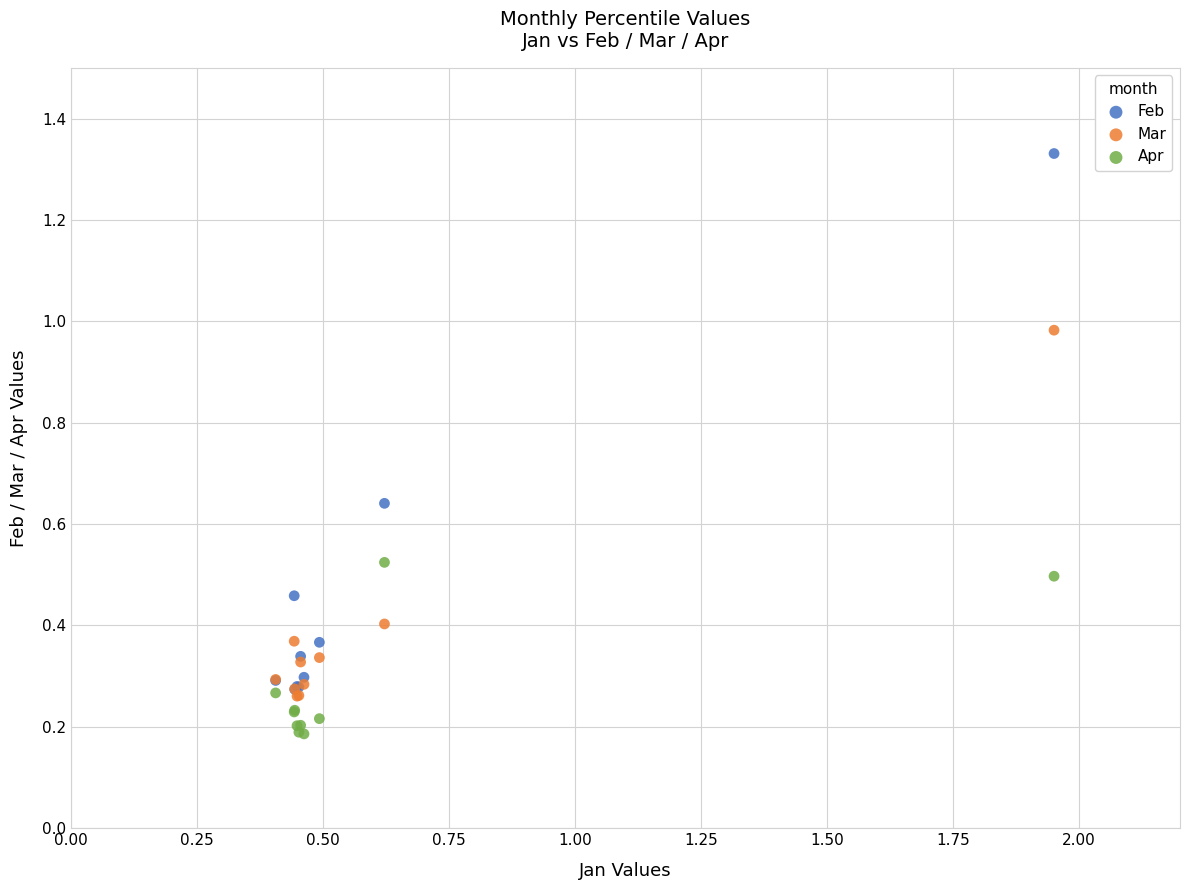

Which series has the widest spread of Y values?

Feb